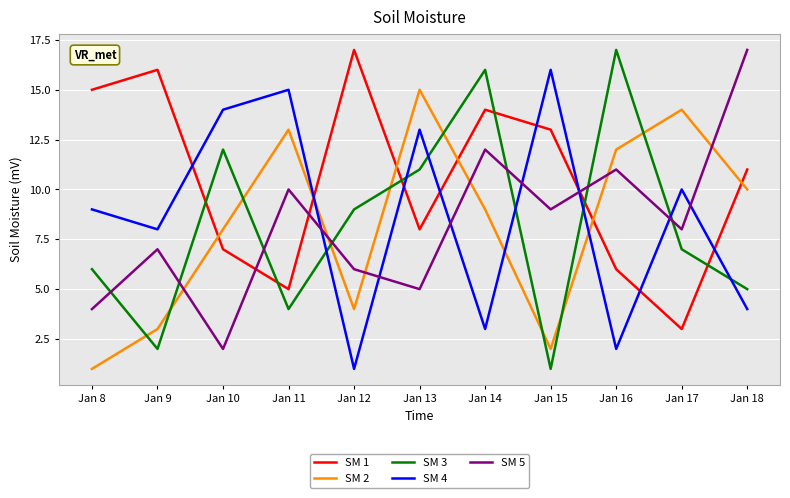

The SM 5 series shows 17 at Jan 18. True or false?

True